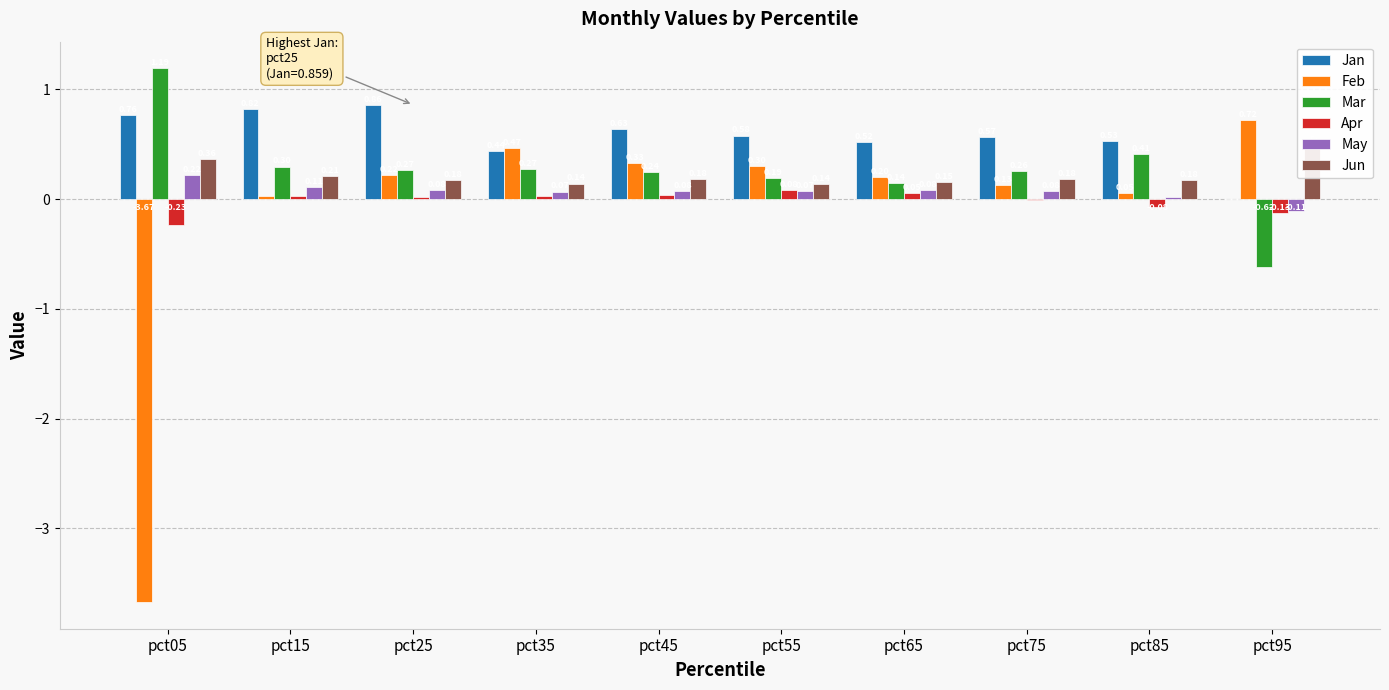

How many data points in Apr are above 0?

6